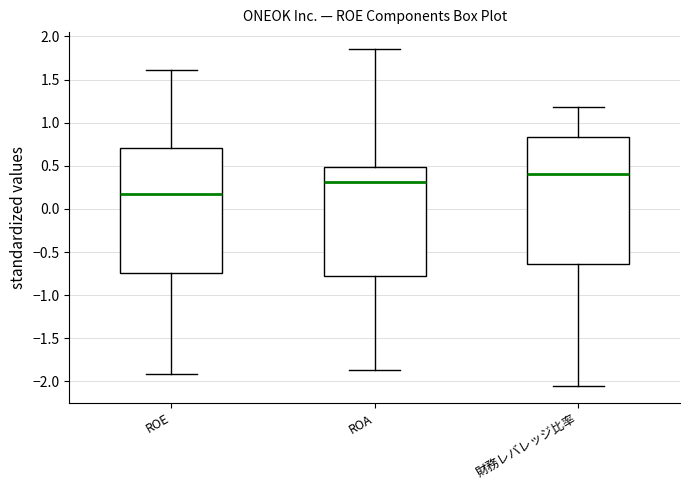

Which box has the highest median line?

財務レバレッジ比率